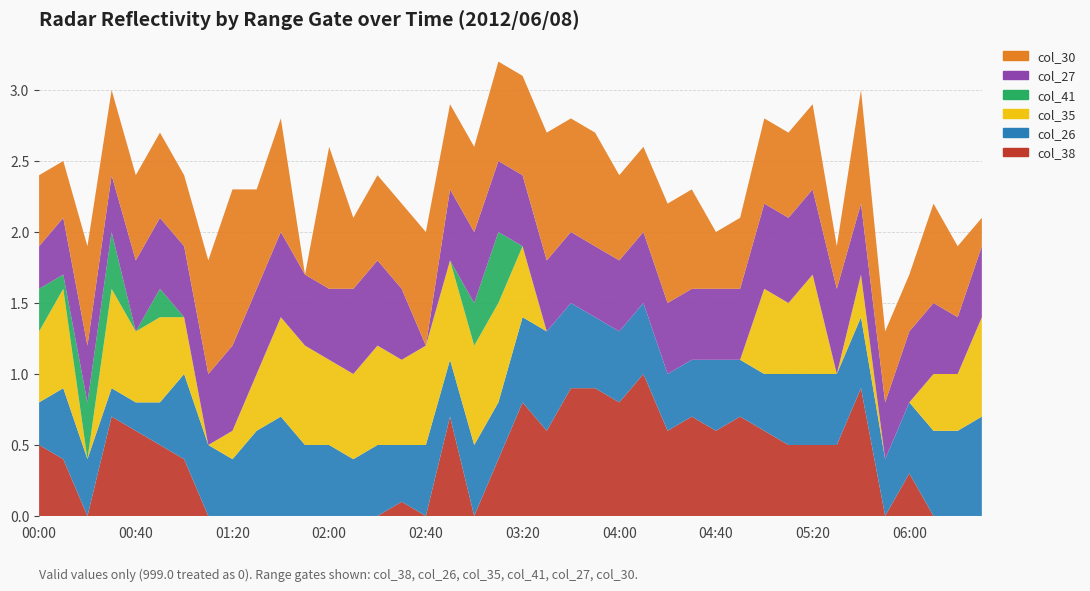

Reading left to right, transcribe all the data shown in this chart.

col_38: 0.5	0.4	0.0	0.7	0.6	0.5	0.4	0.0	0.0	0.0	0.0	0.0	0.0	0.0	0.0	0.1	0.0	0.7	0.0	0.4	0.8	0.6	0.9	0.9	0.8	1.0	0.6	0.7	0.6	0.7	0.6	0.5	0.5	0.5	0.9	0.0	0.3	0.0	0.0	0.0
col_26: 0.3	0.5	0.4	0.2	0.2	0.3	0.6	0.5	0.4	0.6	0.7	0.5	0.5	0.4	0.5	0.4	0.5	0.4	0.5	0.4	0.6	0.7	0.6	0.5	0.5	0.5	0.4	0.4	0.5	0.4	0.4	0.5	0.5	0.5	0.5	0.4	0.5	0.6	0.6	0.7
col_35: 0.5	0.7	0.0	0.7	0.5	0.6	0.4	0.0	0.2	0.4	0.7	0.7	0.6	0.6	0.7	0.6	0.7	0.7	0.7	0.7	0.5	0.0	0.0	0.0	0.0	0.0	0.0	0.0	0.0	0.0	0.6	0.5	0.7	0.0	0.3	0.0	0.0	0.4	0.4	0.7
col_41: 0.3	0.1	0.4	0.4	0.0	0.2	0.0	0.0	0.0	0.0	0.0	0.0	0.0	0.0	0.0	0.0	0.0	0.0	0.3	0.5	0.0	0.0	0.0	0.0	0.0	0.0	0.0	0.0	0.0	0.0	0.0	0.0	0.0	0.0	0.0	0.0	0.0	0.0	0.0	0.0
col_27: 0.3	0.4	0.4	0.4	0.5	0.5	0.5	0.5	0.6	0.6	0.6	0.5	0.5	0.6	0.6	0.5	0.0	0.5	0.5	0.5	0.5	0.5	0.5	0.5	0.5	0.5	0.5	0.5	0.5	0.5	0.6	0.6	0.6	0.6	0.5	0.4	0.5	0.5	0.4	0.5
col_30: 0.5	0.4	0.7	0.6	0.6	0.6	0.5	0.8	1.1	0.7	0.8	0.0	1.0	0.5	0.6	0.6	0.8	0.6	0.6	0.7	0.7	0.9	0.8	0.8	0.6	0.6	0.7	0.7	0.4	0.5	0.6	0.6	0.6	0.3	0.8	0.5	0.4	0.7	0.5	0.2